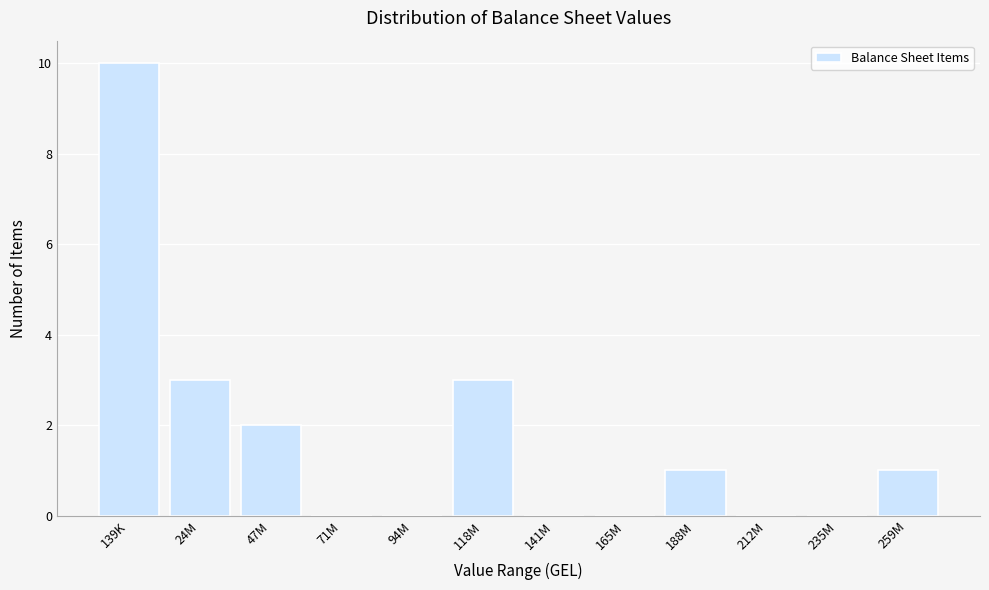

Reading right to left, list all the values displayed in this chart.

259M=1	235M=0	212M=0	188M=1	165M=0	141M=0	118M=3	94M=0	71M=0	47M=2	24M=3	139K=10